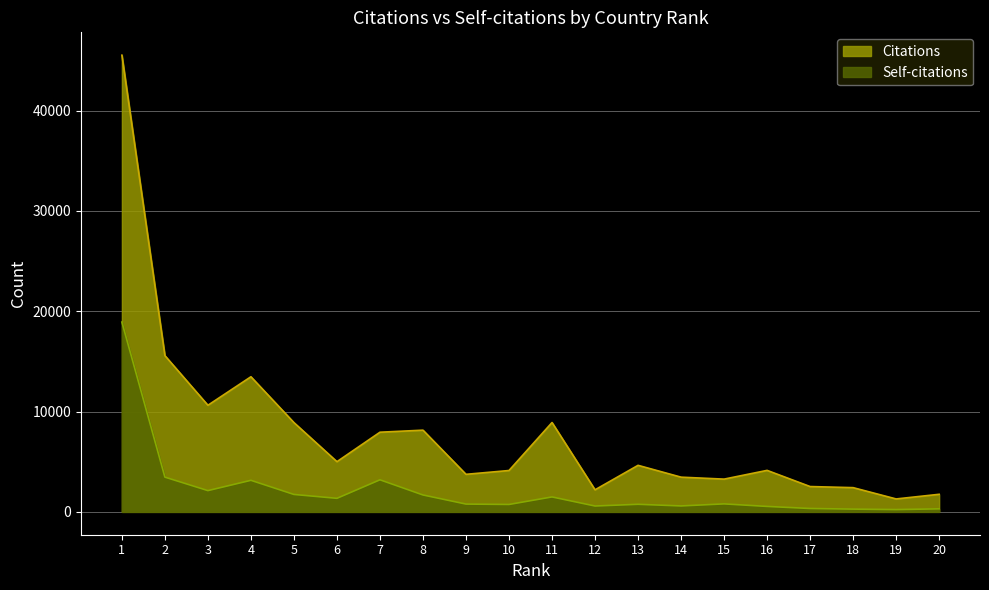

What are all the series names shown in the legend?

Citations, Self-citations